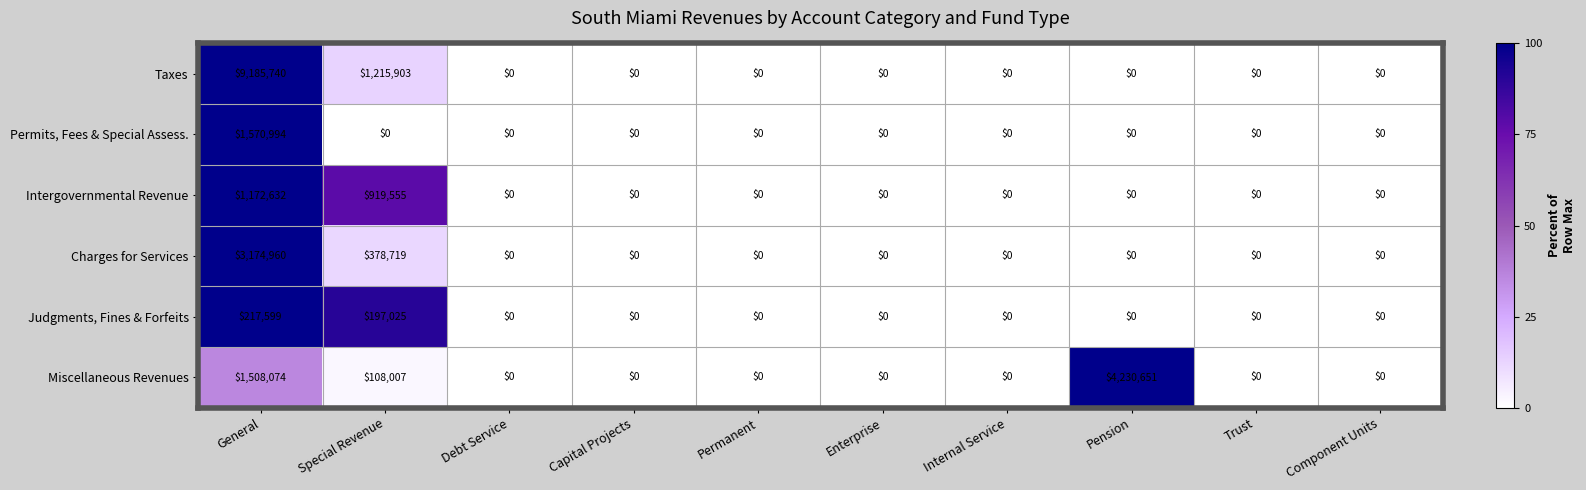

The Intergovernmental Revenue series shows -393310 at Debt Service. True or false?

False